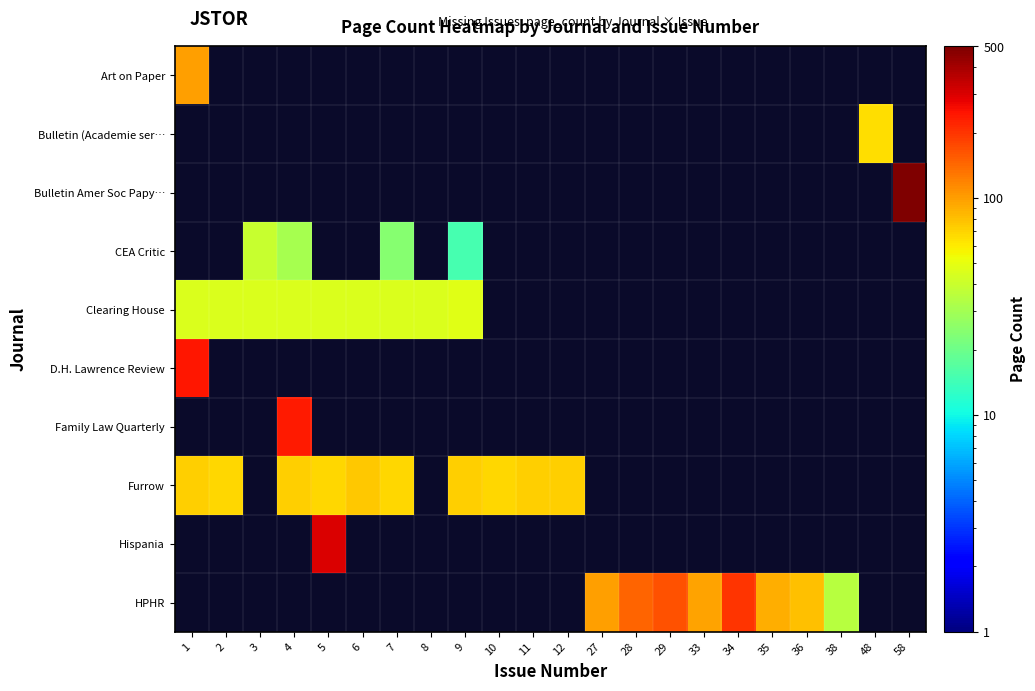

How many data points does each series have?

22